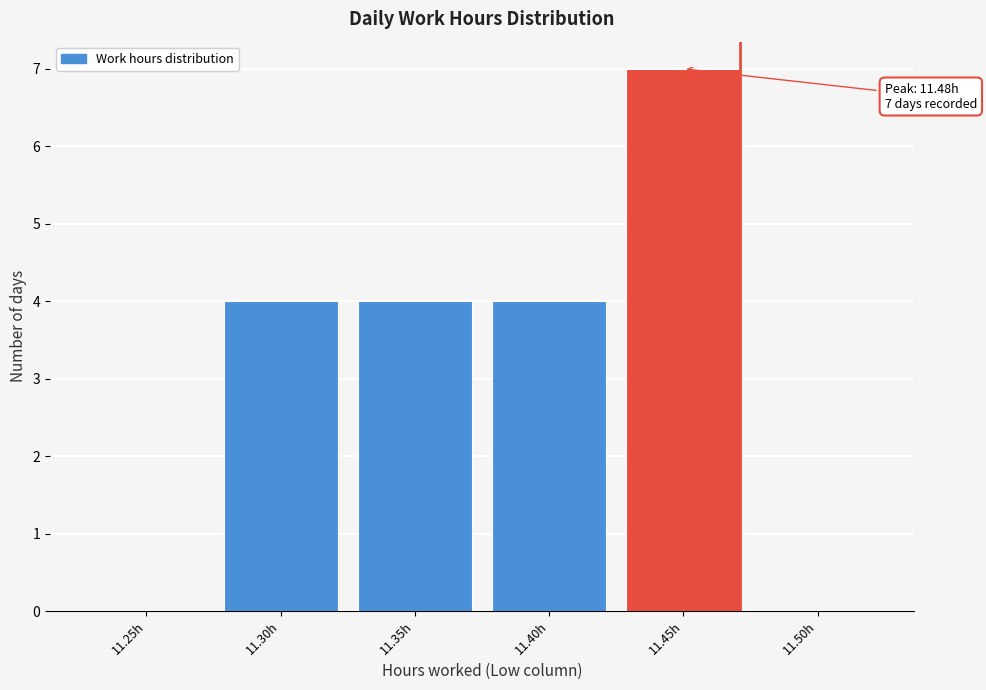

Reading left to right, transcribe all the data shown in this chart.

11.25h=0	11.30h=4	11.35h=4	11.40h=4	11.45h=7	11.50h=0